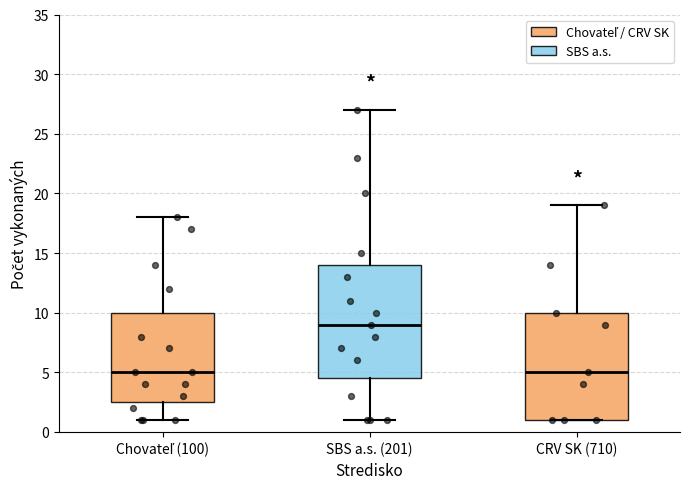

Comparing the boxes themselves (not the whiskers), which one is the tallest?

SBS a.s. (201)